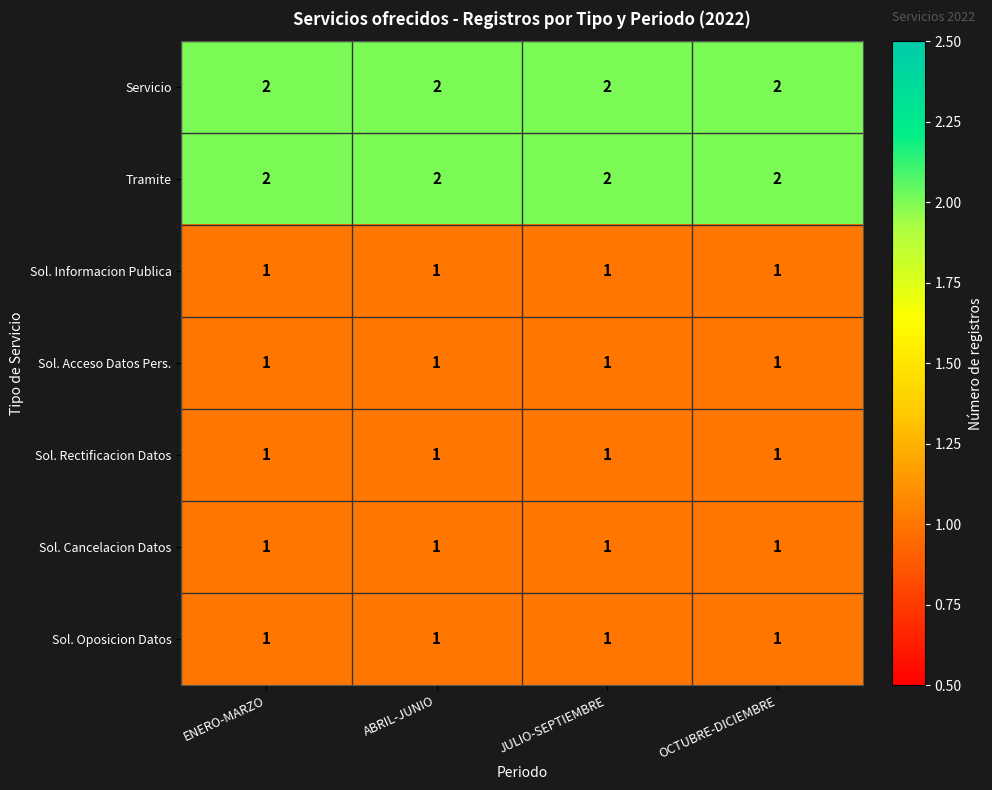

At how many categories does at least one series exceed 1?

4